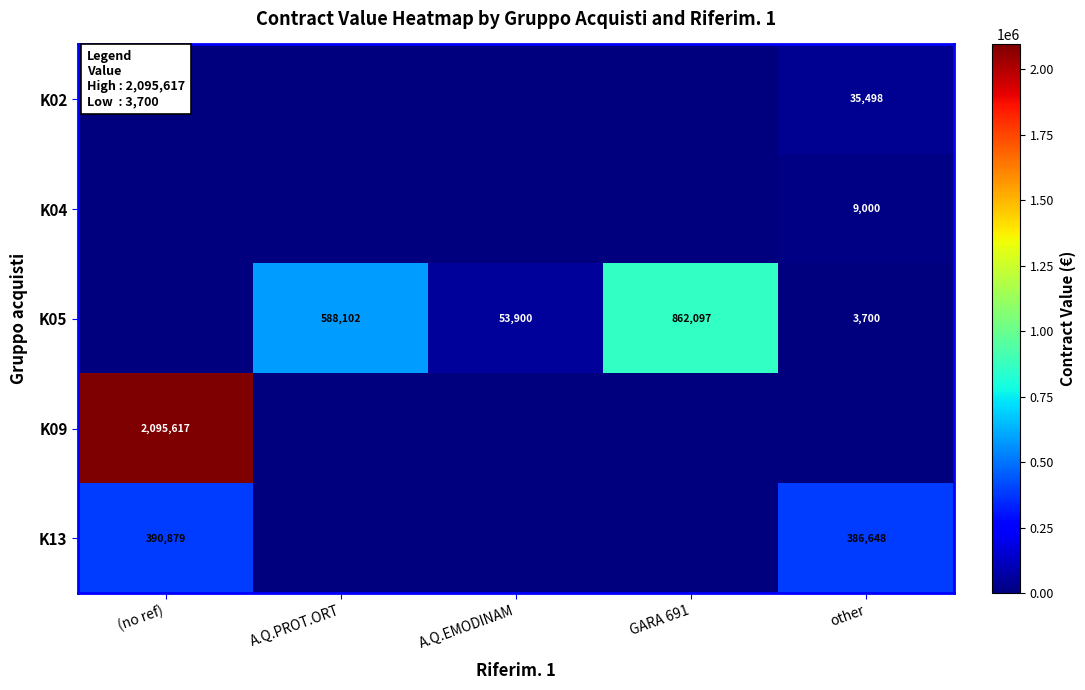

Which category has the lowest value across all series?

(no ref)